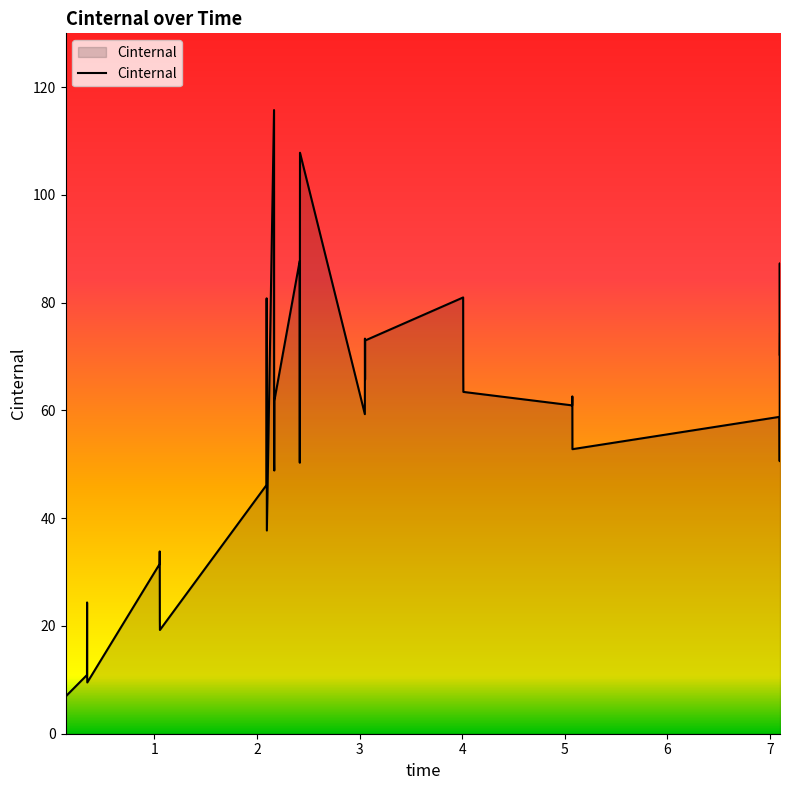

What is the difference between the maximum and minimum values?

109.1